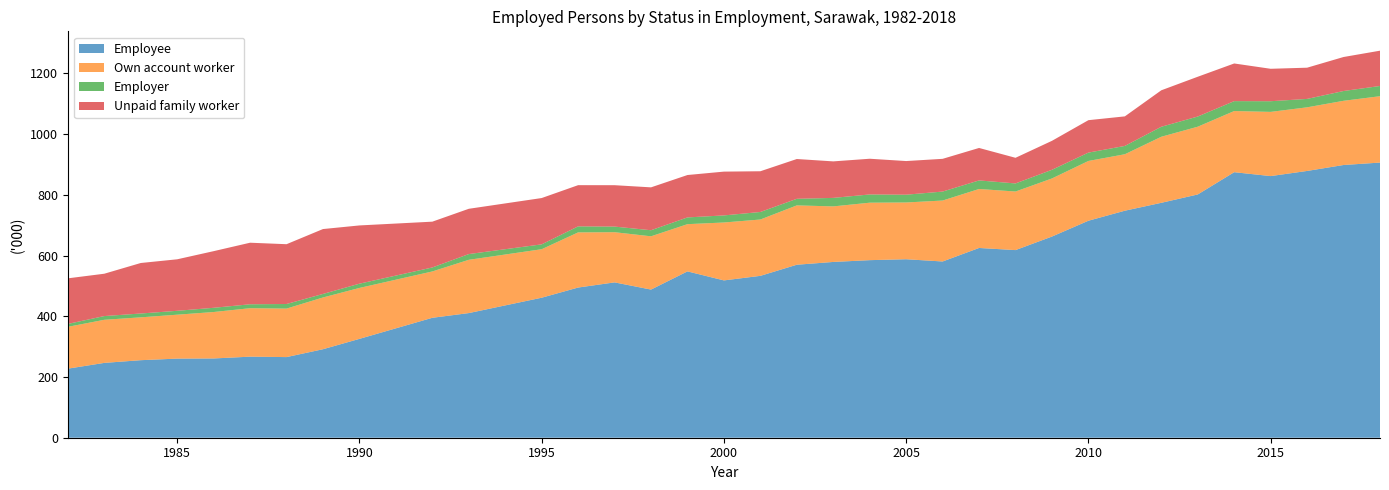

Reading left to right, transcribe all the data shown in this chart.

Employee: 1982=227.4	1983=246.4	1984=255.3	1985=260.5	1986=261.0	1987=266.9	1988=265.5	1989=291.4	1990=325.5	1992=394.9	1993=410.4	1995=461.0	1996=494.5	1997=511.5	1998=487.8	1999=547.7	2000=518.0	2001=533.0	2002=569.6	2003=578.8	2004=584.7	2005=587.7	2006=580.3	2007=624.8	2008=617.8	2009=662.4	2010=714.5	2011=747.5	2012=773.5	2013=801.0	2014=874.3	2015=861.5	2016=878.4	2017=898.0	2018=906.0
Own account worker: 1982=137.7	1983=141.9	1984=141.1	1985=144.6	1986=152.9	1987=159.6	1988=159.7	1989=170.4	1990=167.7	1992=152.6	1993=175.4	1995=159.7	1996=181.6	1997=165.2	1998=175.4	1999=155.5	2000=190.7	2001=185.5	2002=195.4	2003=182.9	2004=189.2	2005=186.9	2006=200.7	2007=194.2	2008=192.9	2009=191.3	2010=196.8	2011=185.9	2012=217.5	2013=223.1	2014=201.4	2015=211.4	2016=209.5	2017=211.4	2018=218.5
Employer: 1982=9.6	1983=12.3	1984=12.6	1985=12.8	1986=13.9	1987=12.9	1988=15.1	1989=11.6	1990=14.0	1992=13.1	1993=18.9	1995=16.0	1996=19.8	1997=18.5	1998=20.0	1999=22.2	2000=23.3	2001=24.8	2002=21.7	2003=28.0	2004=27.1	2005=25.6	2006=29.5	2007=28.2	2008=26.6	2009=28.5	2010=27.5	2011=27.4	2012=32.9	2013=33.5	2014=32.6	2015=35.1	2016=27.7	2017=32.2	2018=33.7
Unpaid family worker: 1982=150.1	1983=139.4	1984=166.3	1985=169.6	1986=186.5	1987=202.7	1988=196.9	1989=213.7	1990=191.8	1992=150.8	1993=149.1	1995=152.5	1996=135.7	1997=136.3	1998=141.2	1999=139.6	2000=144.2	2001=134.1	2002=131.0	2003=120.2	2004=117.6	2005=110.8	2006=107.8	2007=106.9	2008=84.4	2009=95.4	2010=106.8	2011=97.3	2012=120.1	2013=131.0	2014=124.0	2015=106.8	2016=102.8	2017=112.0	2018=116.2